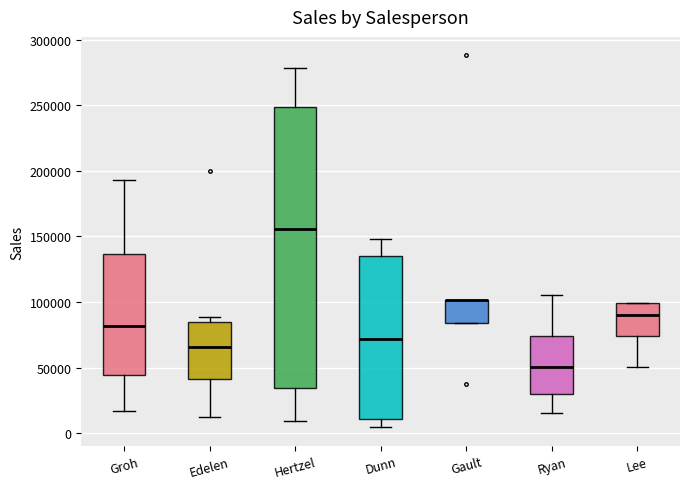

Which box is the tallest, from its lower edge to its upper edge?

Hertzel